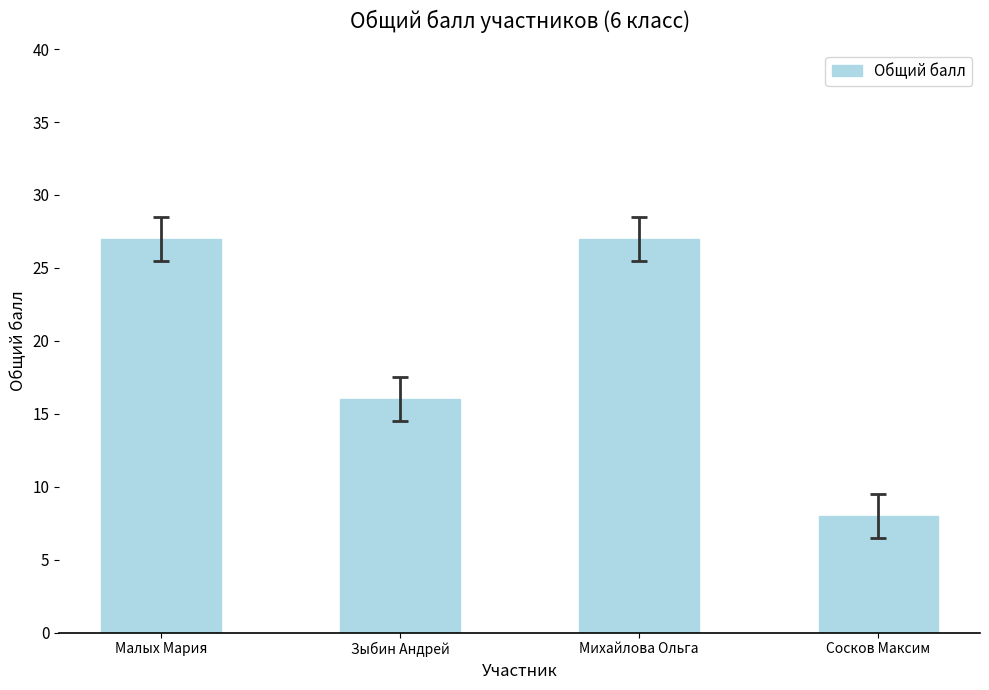

What is the difference between the values at Малых Мария and Сосков Максим?

19